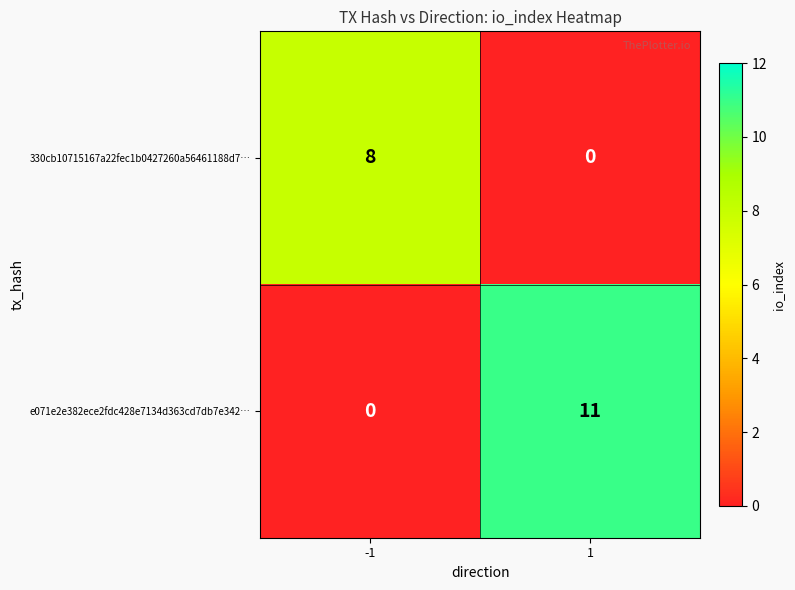

Read the e071e2e382ece2fdc428e7134d363cd7db7e342… value at 1.

11